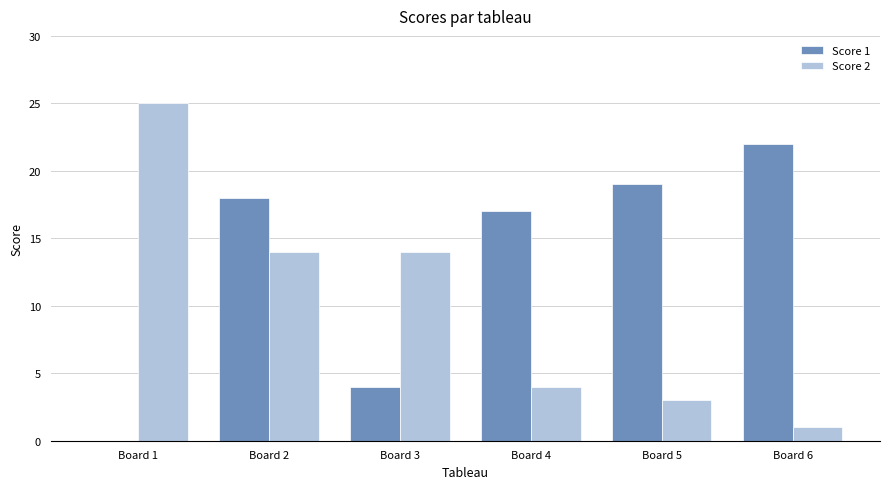

Which category has the highest value in the Score 1 series?

Board 6